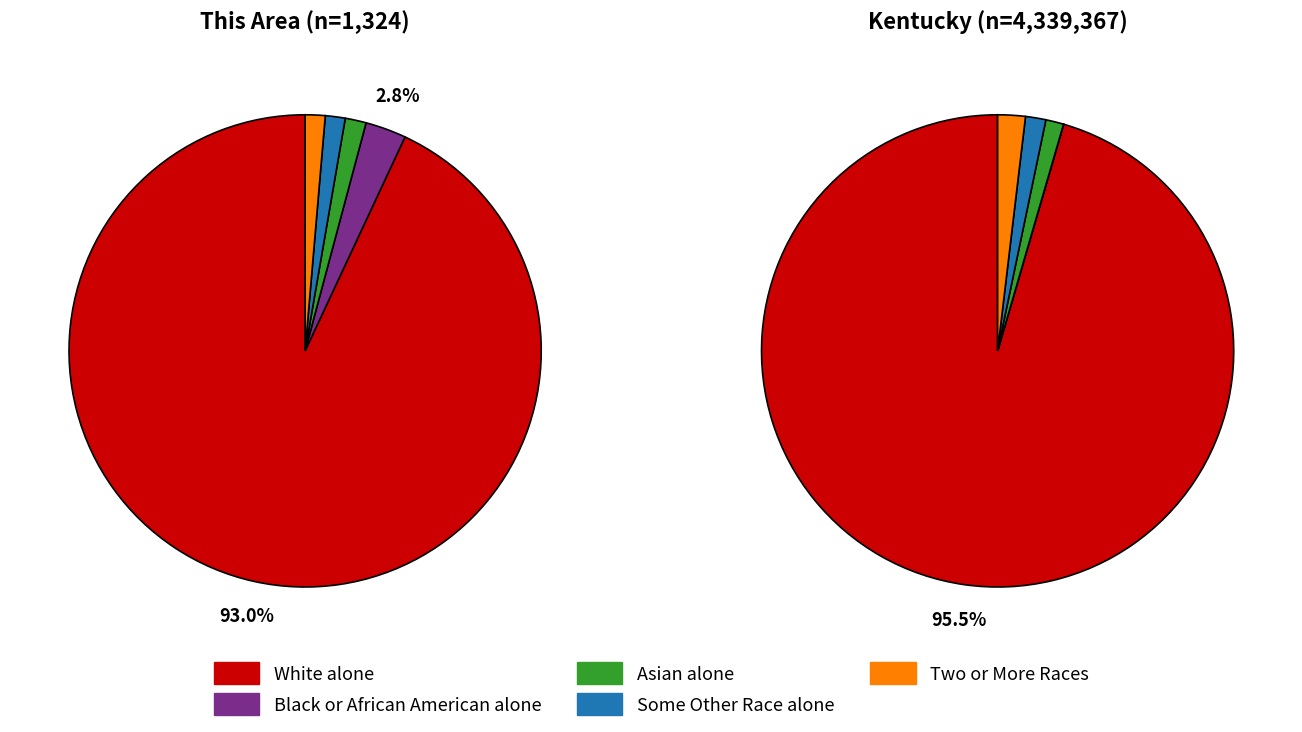

How many slices are in this pie chart?

5